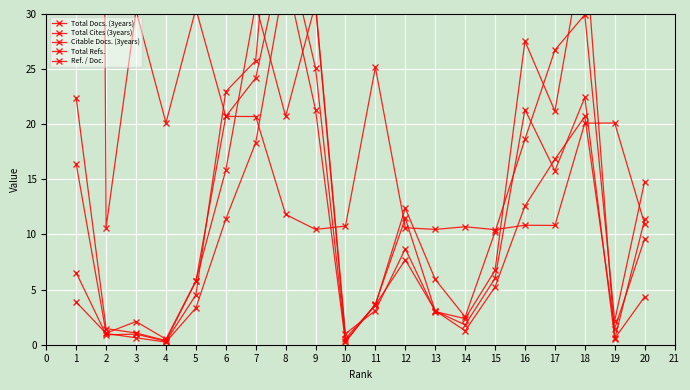

Reading right to left, list all the values displayed in this chart.

Total Docs. (3years): 4.3	0.6	22.4	15.8	21.3	6.0	1.8	3.1	11.5	3.7	0.2	21.3	33.7	18.3	11.4	3.3	0.2	0.6	1.0	3.9
Total Cites (3years): 11.4	0.5	36.7	21.2	27.5	6.8	2.4	3.0	8.7	3.1	1.0	31.0	20.7	30.9	15.8	5.8	0.5	2.1	1.0	16.4
Citable Docs. (3years): 9.6	1.5	20.7	16.8	12.6	5.2	1.3	3.1	7.7	3.6	0.3	25.1	36.7	24.2	20.7	5.7	0.4	1.1	1.5	22.4
Total Refs.: 14.8	2.2	29.9	26.7	18.6	10.2	2.5	5.9	12.4	3.6	0.6	30.7	56.6	25.8	23.0	4.5	0.3	1.0	0.9	6.5
Ref. / Doc.: 10.9	20.1	20.1	10.8	10.8	10.4	10.7	10.5	10.6	25.2	10.8	10.5	11.8	20.7	20.7	30.5	20.1	30.3	10.6	481.3